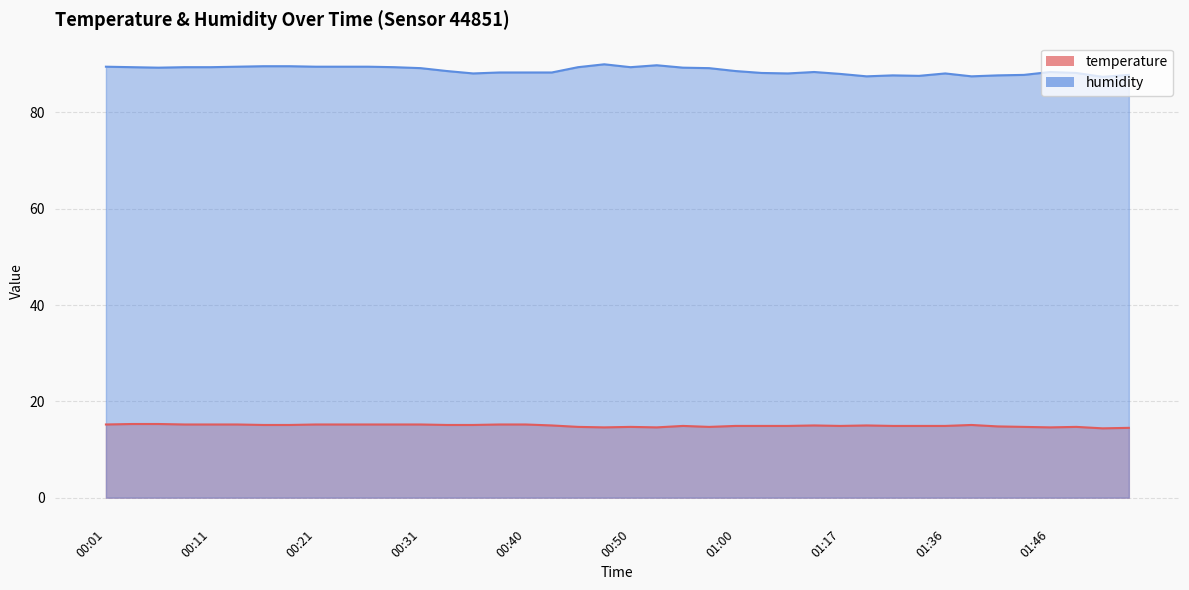

What position from the right is 01:36?

8